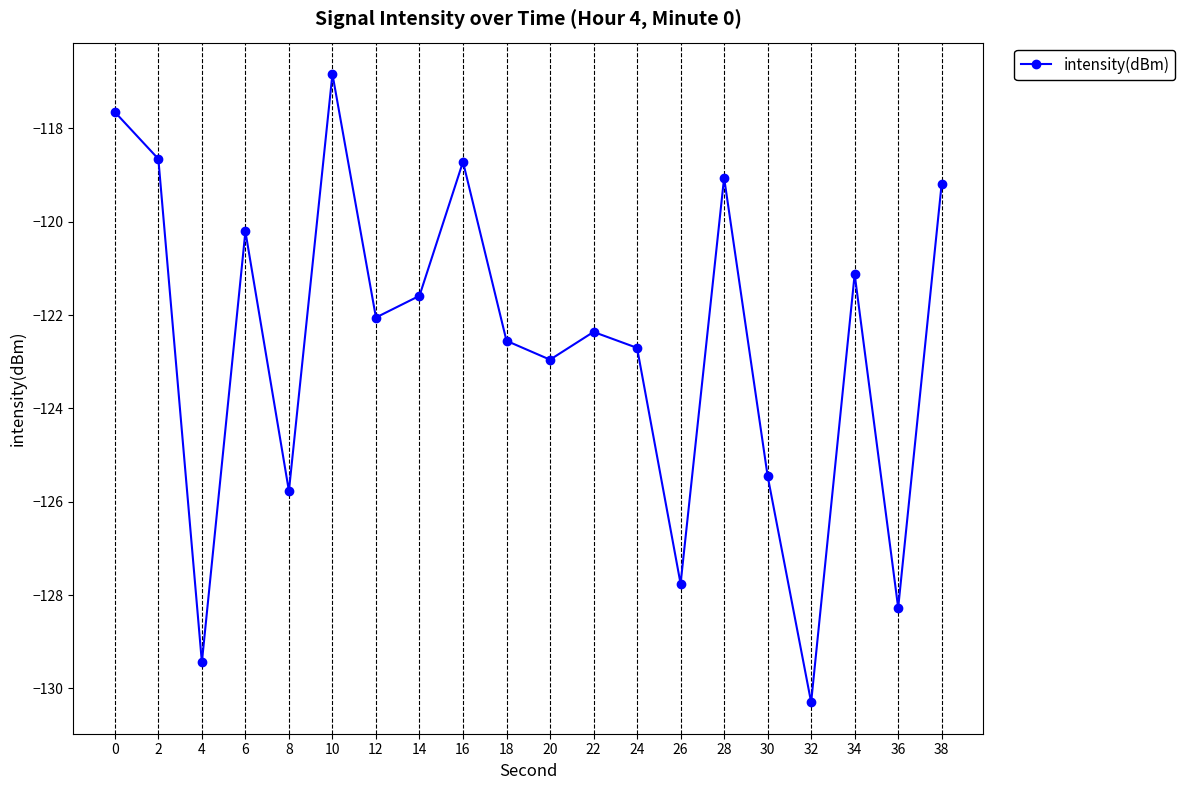

Which category has the lowest value across all series?

32